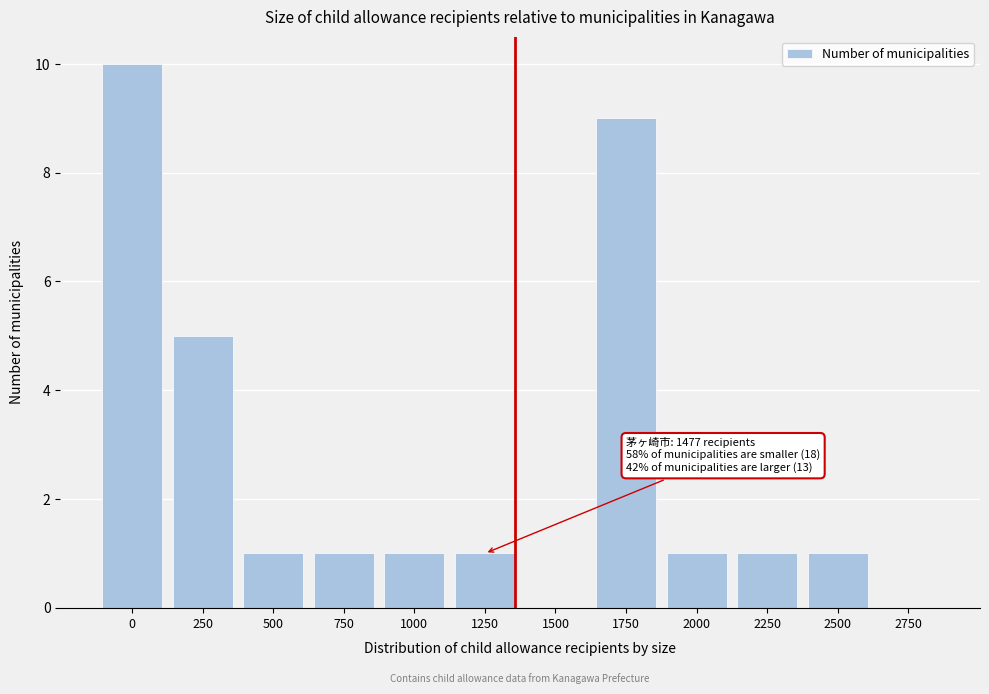

Reading left to right, transcribe all the data shown in this chart.

0=10	250=5	500=1	750=1	1000=1	1250=1	1500=0	1750=9	2000=1	2250=1	2500=1	2750=0